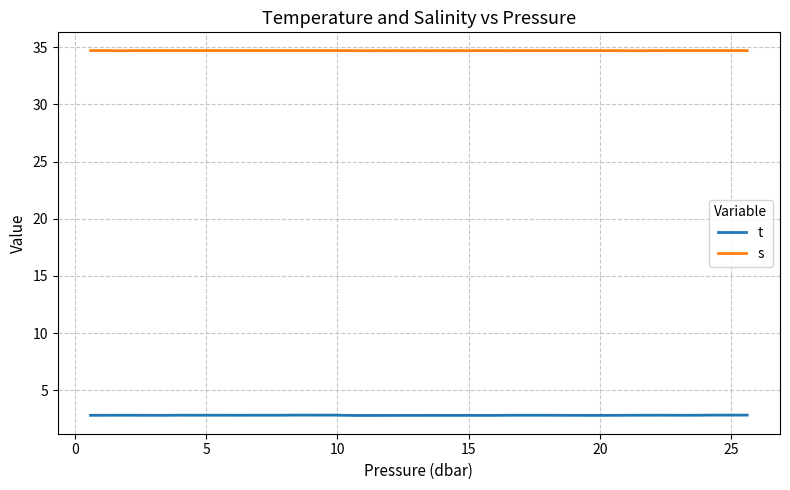

List the series in order of their peak value, highest first.

s, t